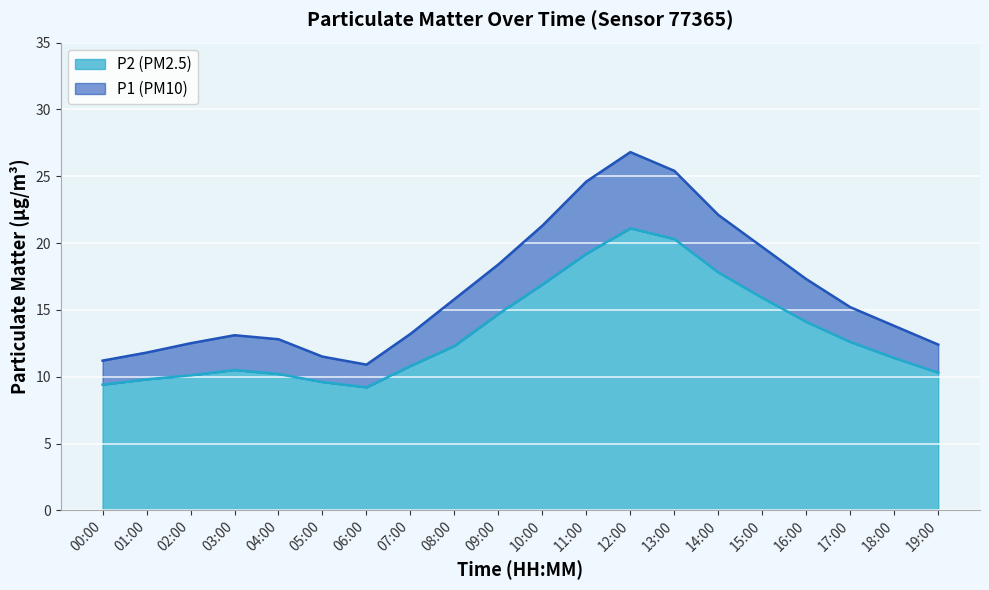

Which series has the largest total across all categories?

P1